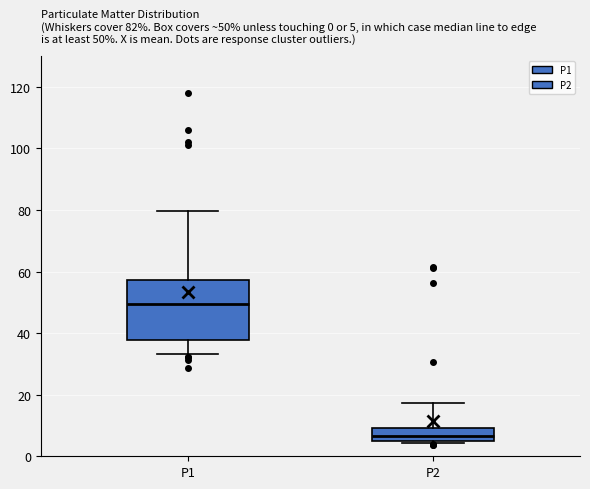

Which box's median line is the lowest?

P2